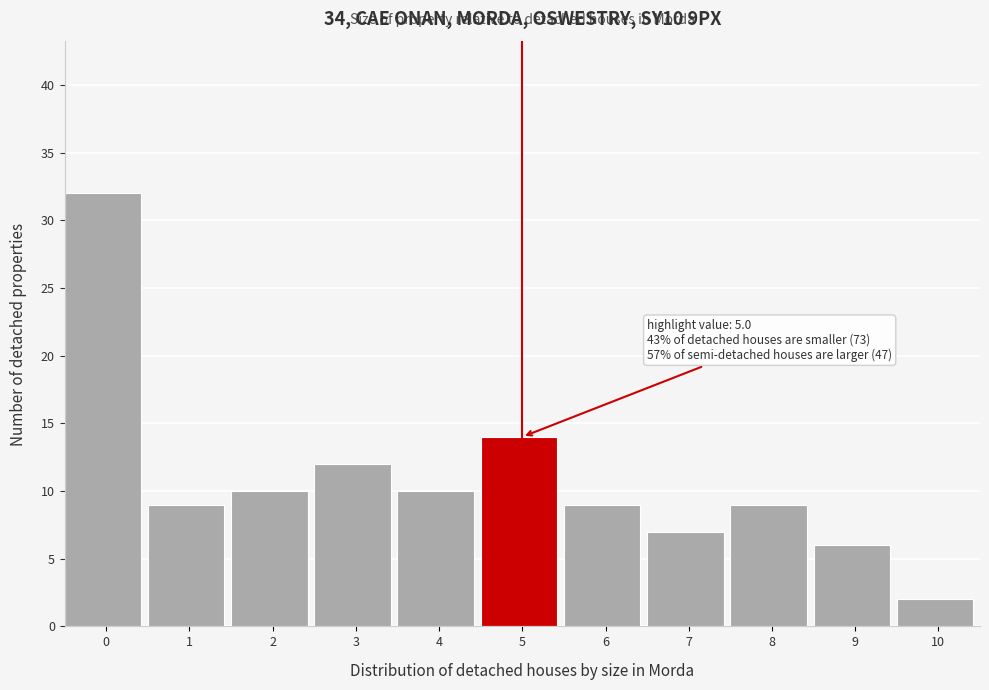

Reading left to right, list all the values displayed in this chart.

32	9	10	12	10	14	9	7	9	6	2